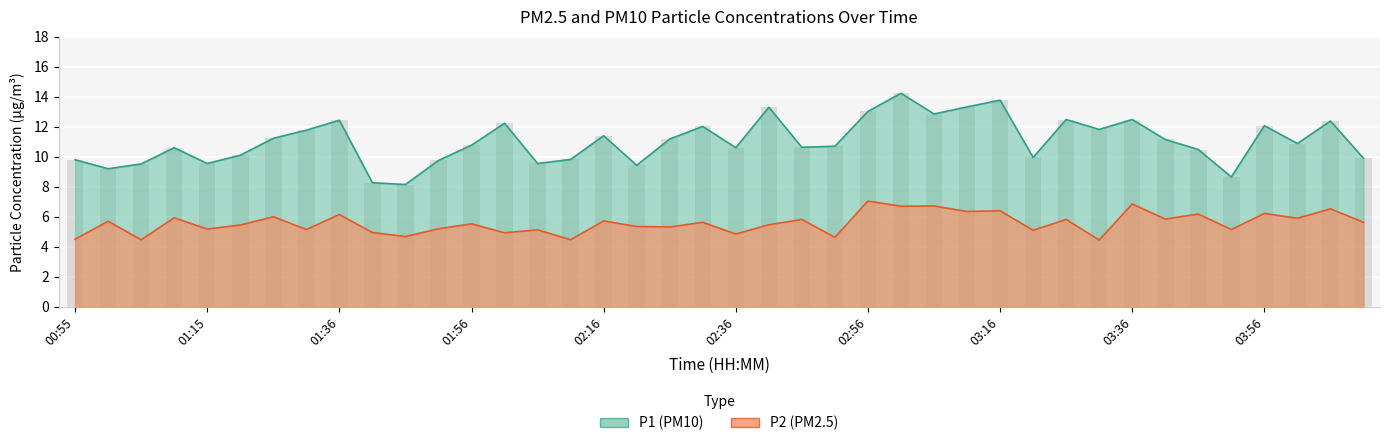

What is the total value across all series at 03:41?

17.0